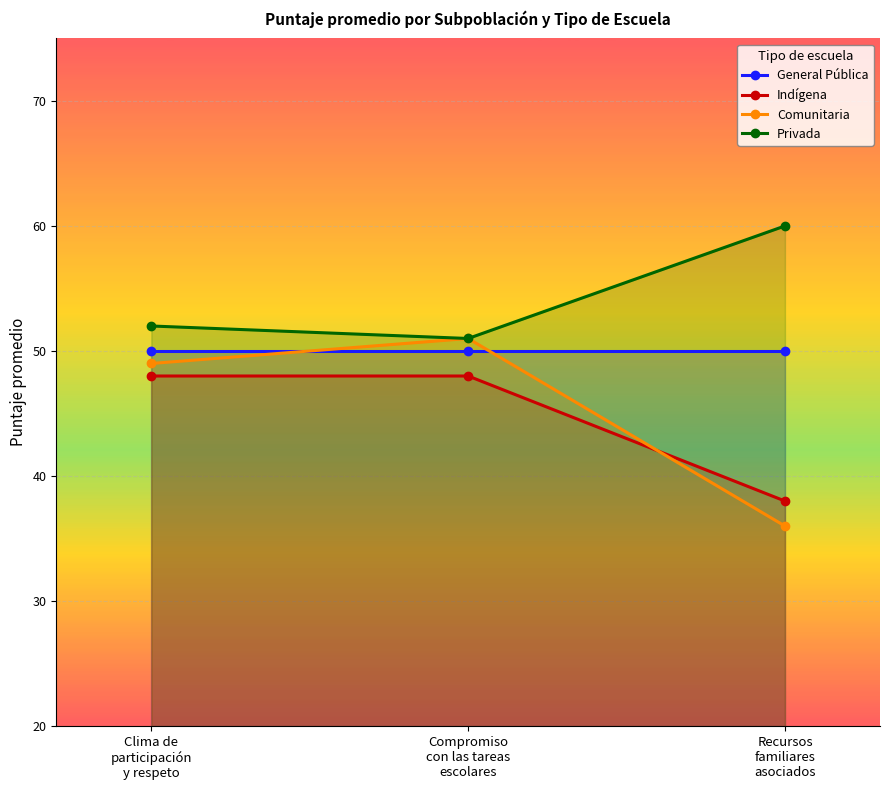

At which category is the sum across all series the highest?

Compromiso
con las tareas
escolares